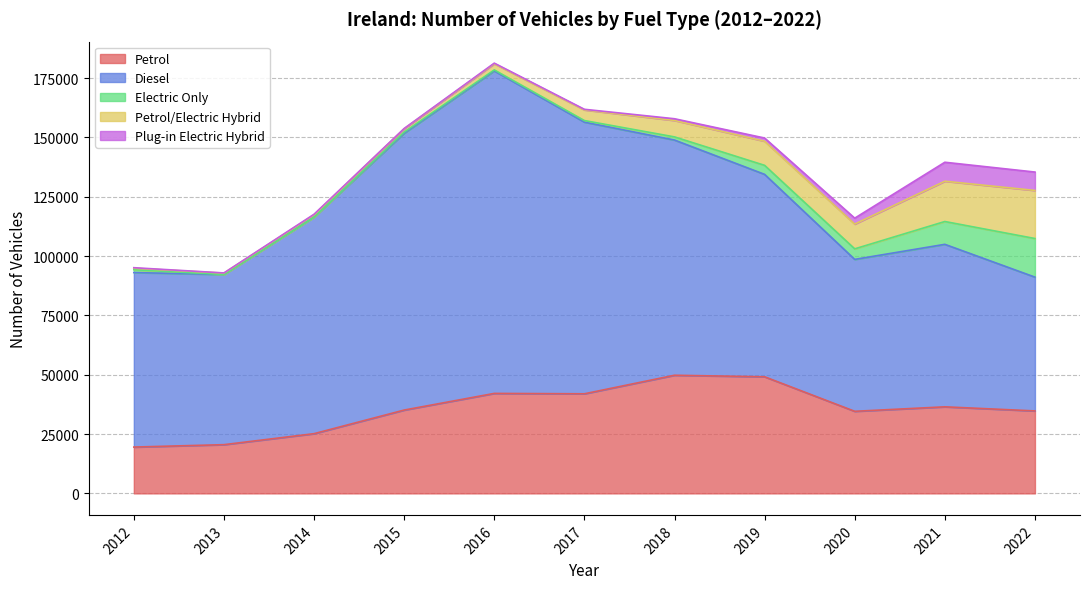

What is the sum of the Petrol/Electric Hybrid values at 2020 and 2013?

11015